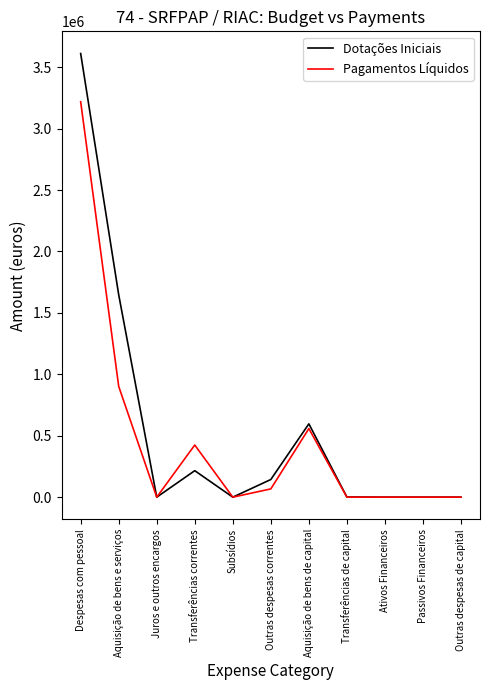

The value of Pagamentos Líquidos at Juros e outros encargos is 0.0. True or false?

True